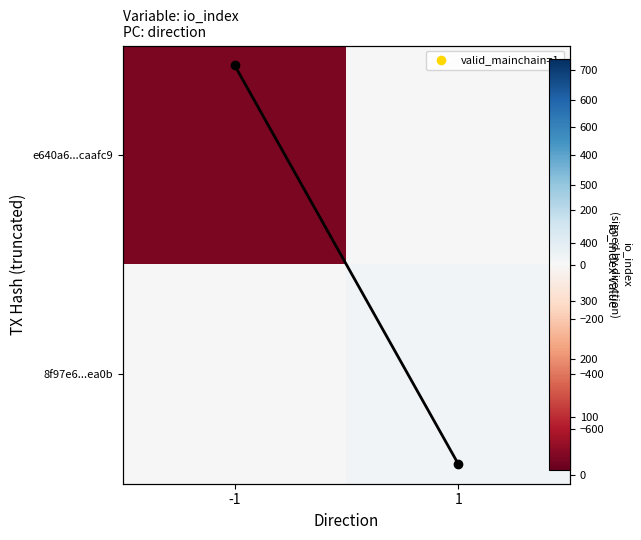

The io_index value series shows 19 at 1. True or false?

True